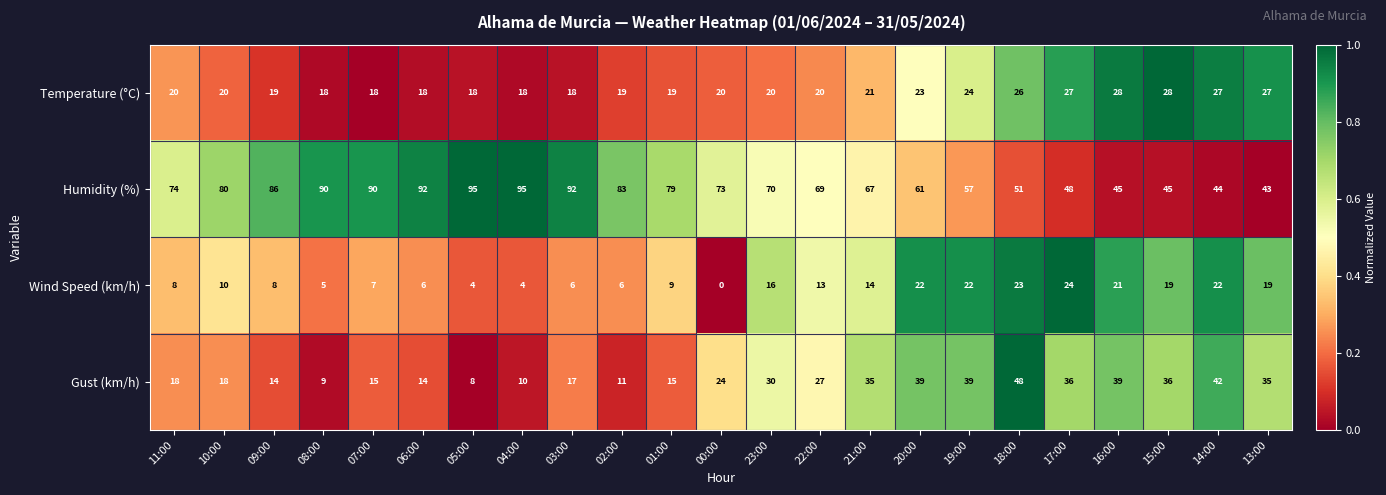

How many series are shown in this chart?

4